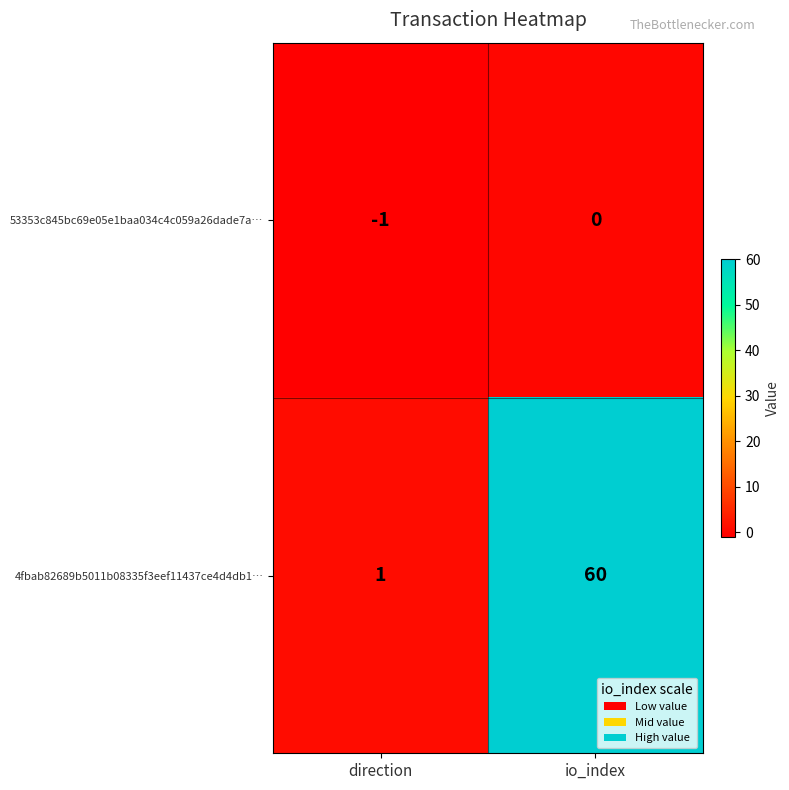

How many values in 53353c845bc69e05e1baa034c4c059a26dade7a… are below zero?

1